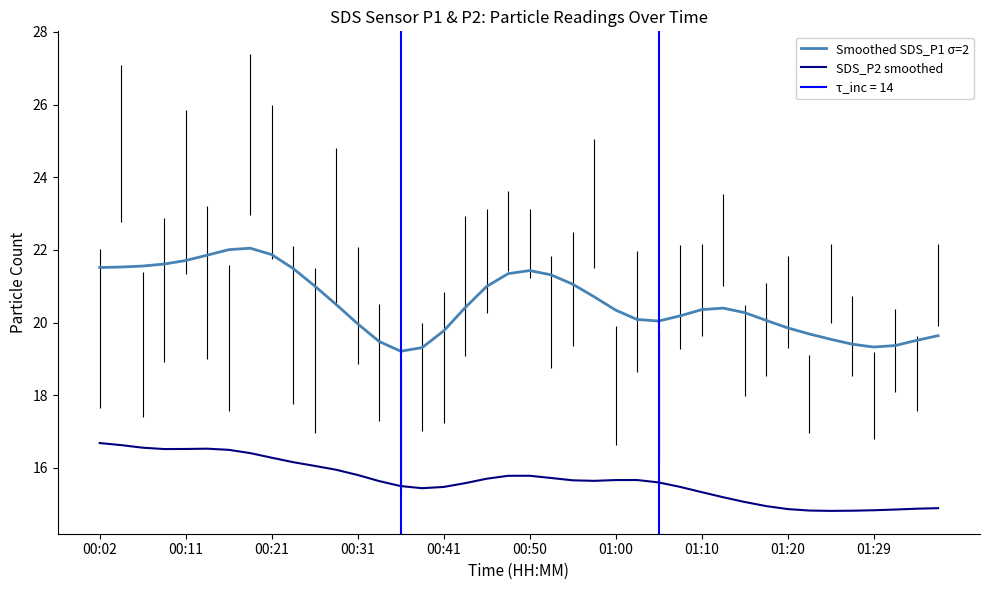

True or false: Smoothed SDS_P1 σ=2 and SDS_P2 smoothed intersect in this chart.

False